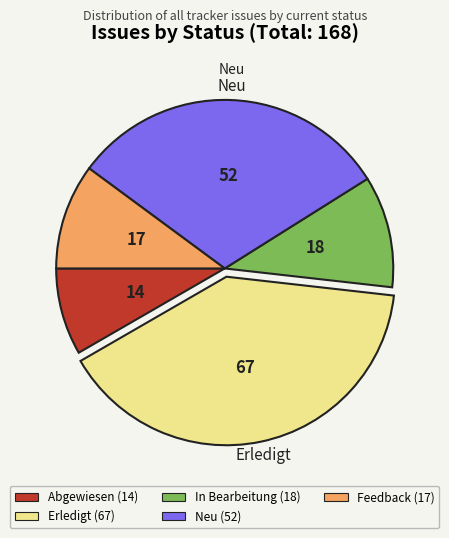

The Neu slice represents 31% of the pie. True or false?

True